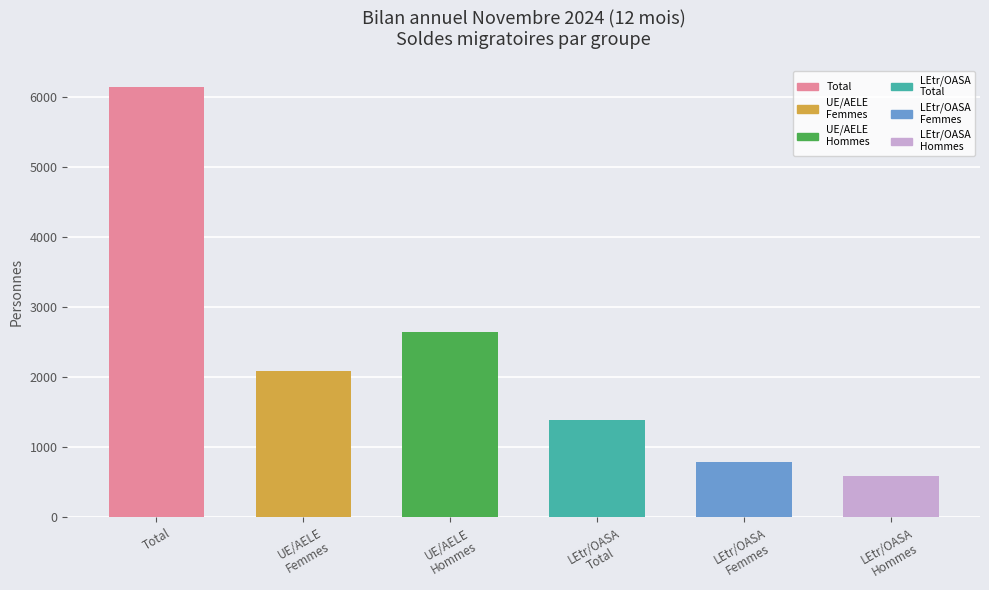

Which category has the lowest value across all series?

LEtr/OASA
Hommes